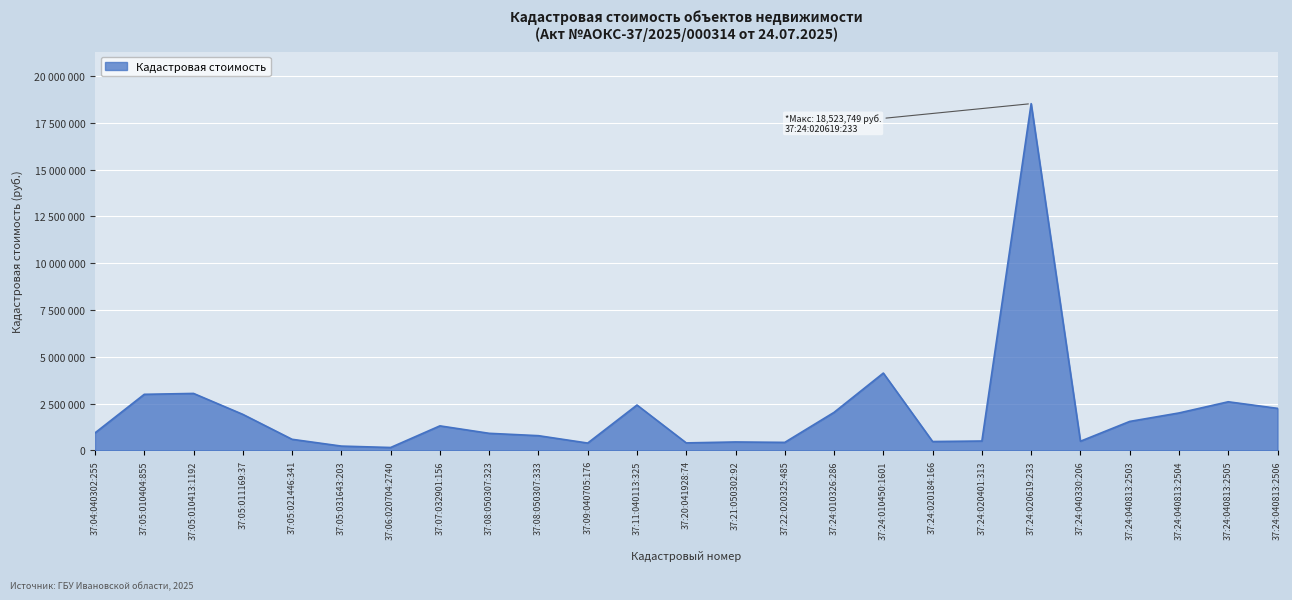

At which category does the data reach its first local peak?

37:05:010413:1192